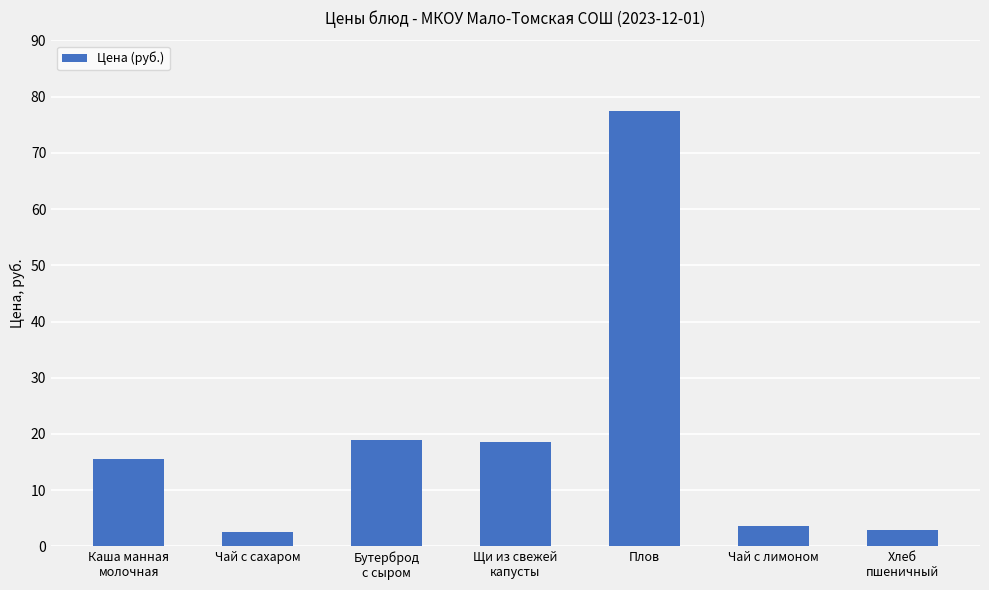

What is the difference between the maximum and minimum values?

74.9